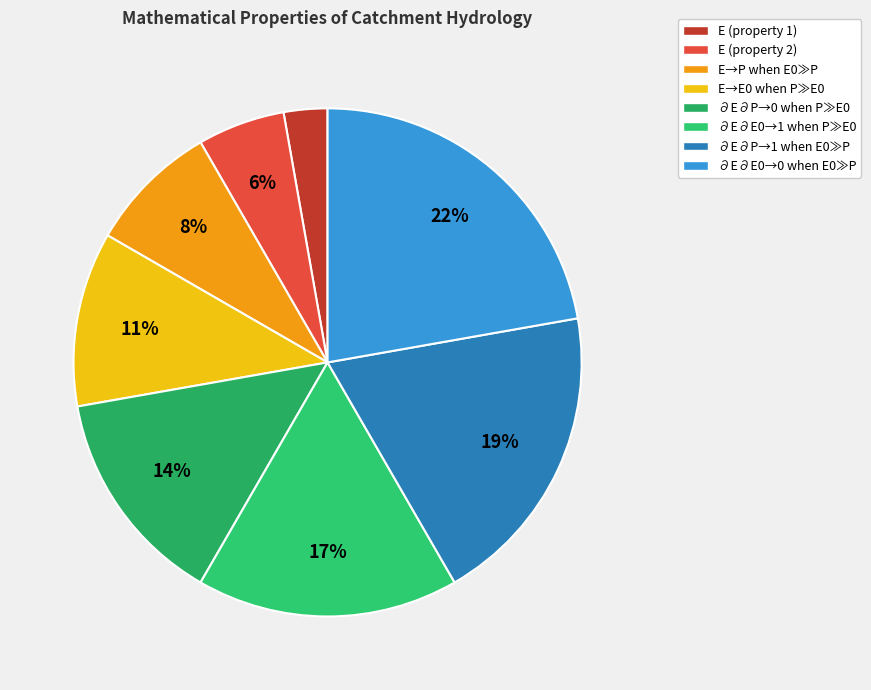

What is the total percentage of ∂E∂P→1 when E0≫P and E→P when E0≫P?

27.8%